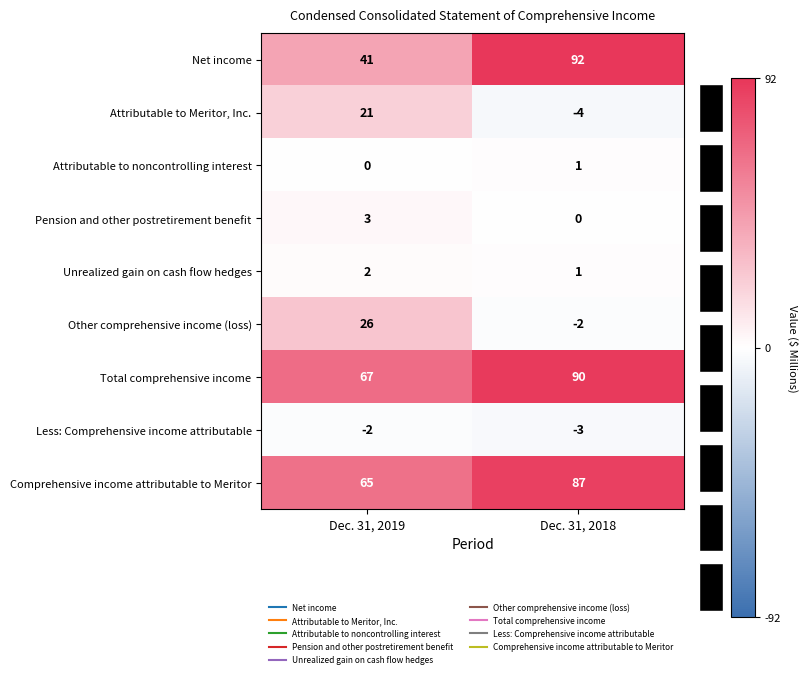

Is it true that Less: Comprehensive income attributable equals -3 at Dec. 31, 2018?

True